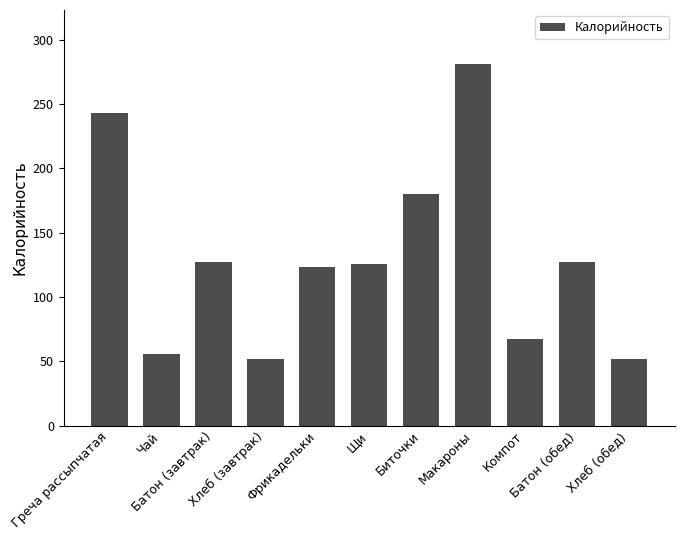

Where is the data nearest to the value 166?

Биточки